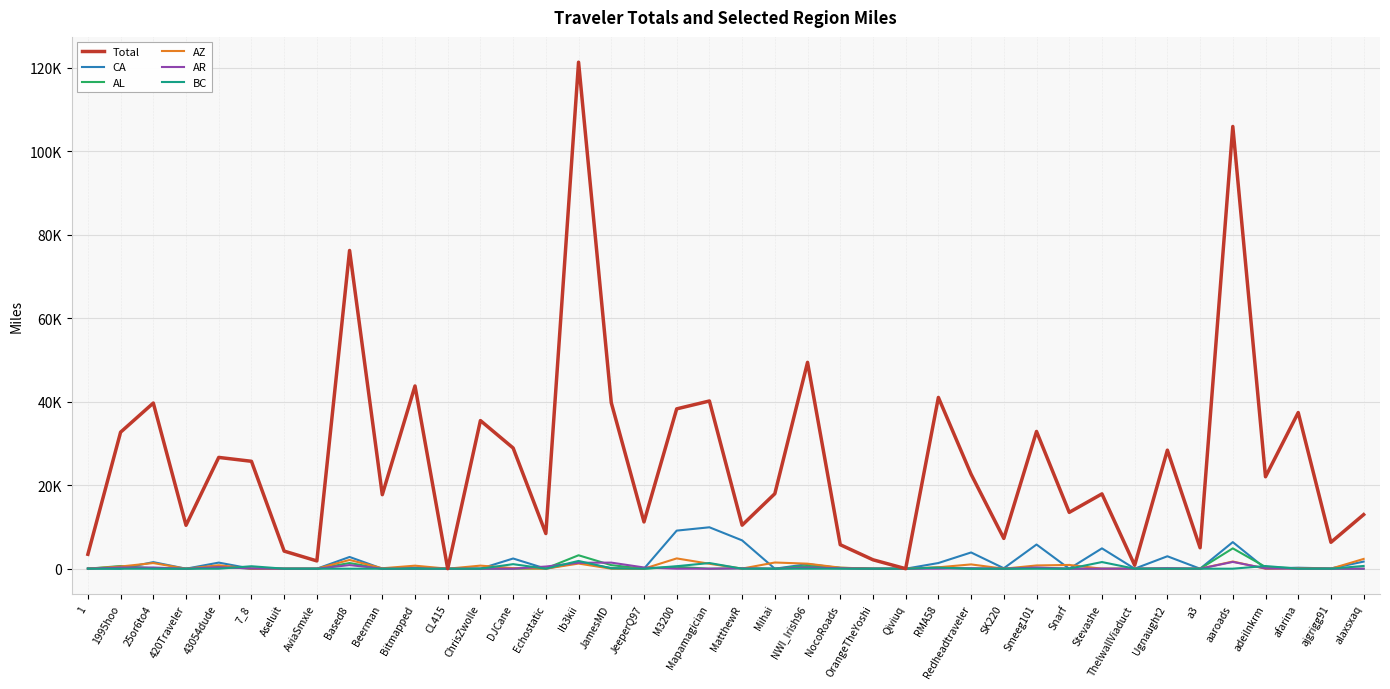

Does the chart have visible grid lines?

Yes